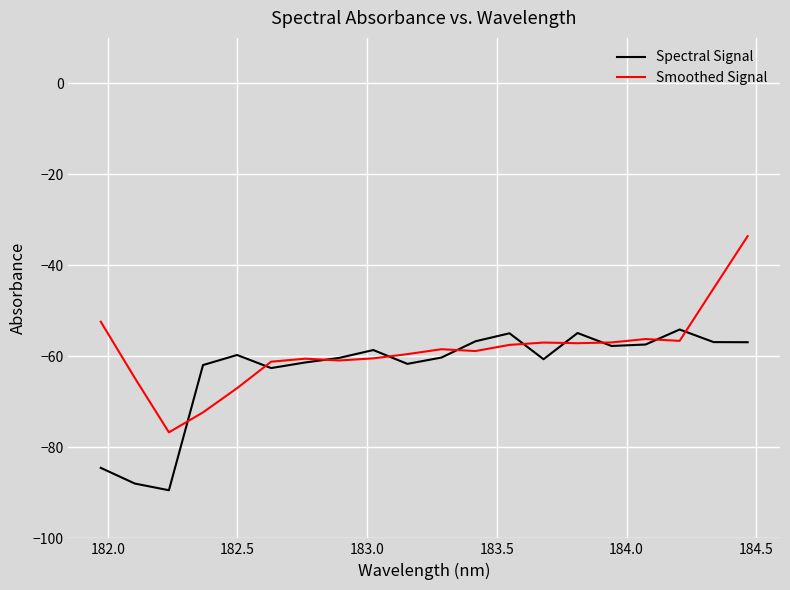

Which series has the widest spread of values?

Smoothed Signal